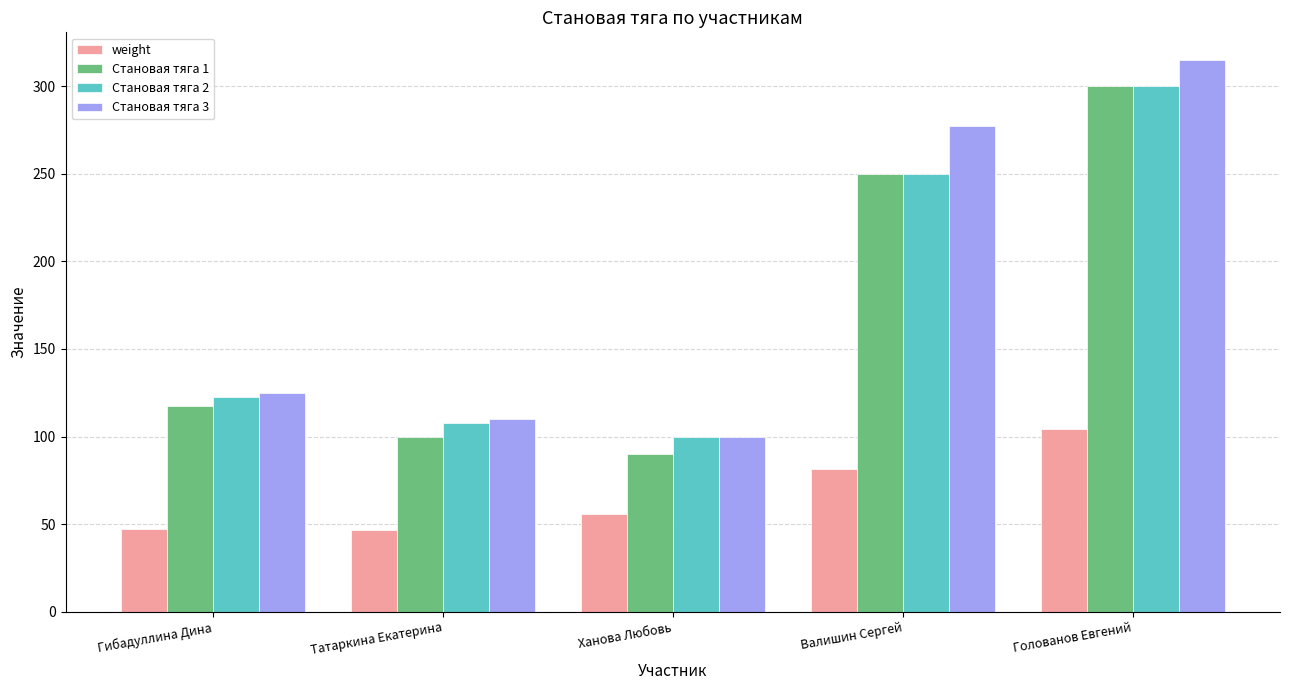

Which series has the widest spread of values?

Становая тяга 3